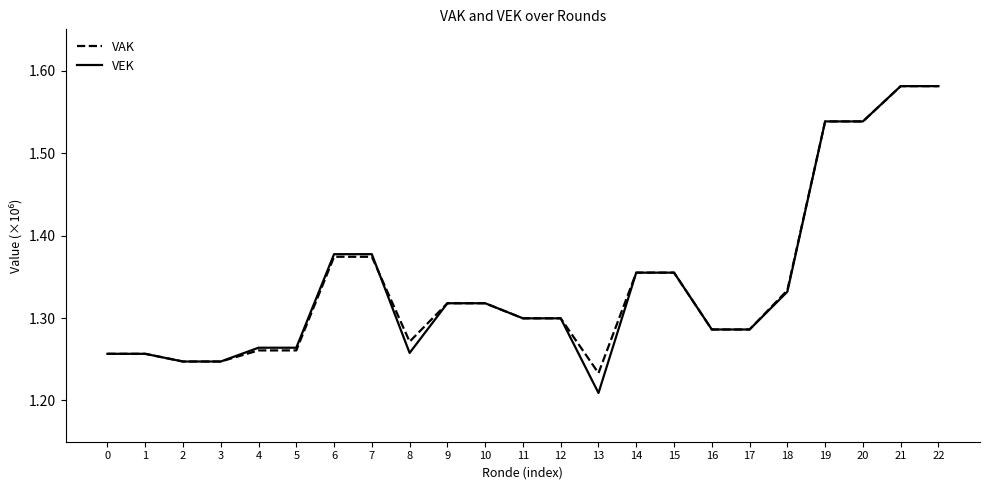

Is it true that VEK equals 1377386 at 7?

True